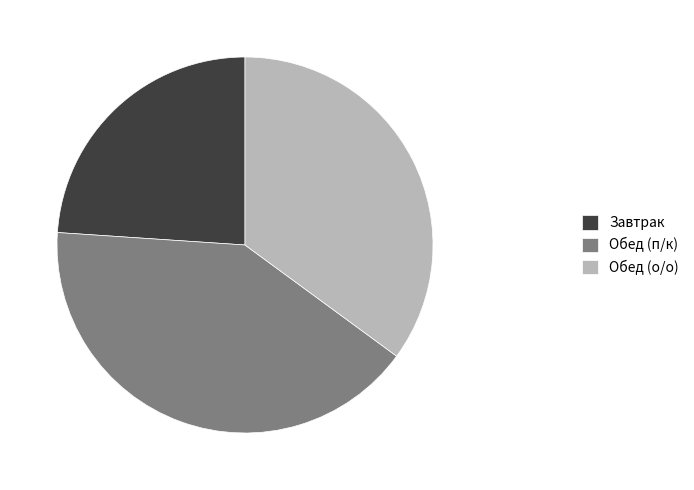

Combined, do Обед (о/о) and Обед (п/к) account for over 50%?

Yes